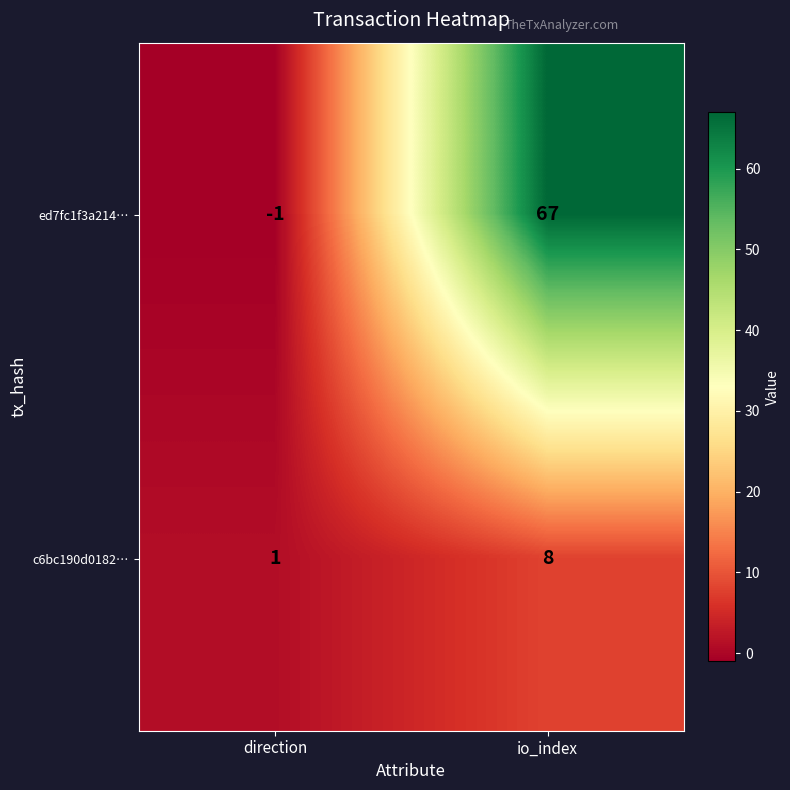

Reading left to right, transcribe all the data shown in this chart.

ed7fc1f3a214…: direction=-1	io_index=67
c6bc190d0182…: direction=1	io_index=8